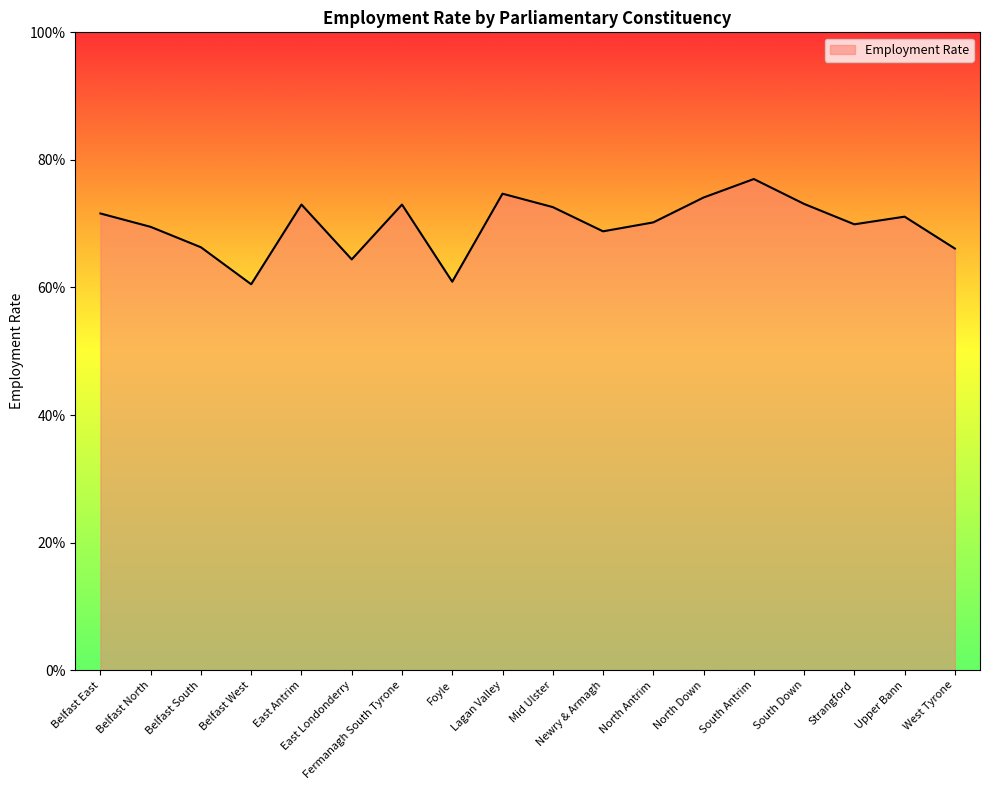

Does the chart display data point markers on the line(s)?

No